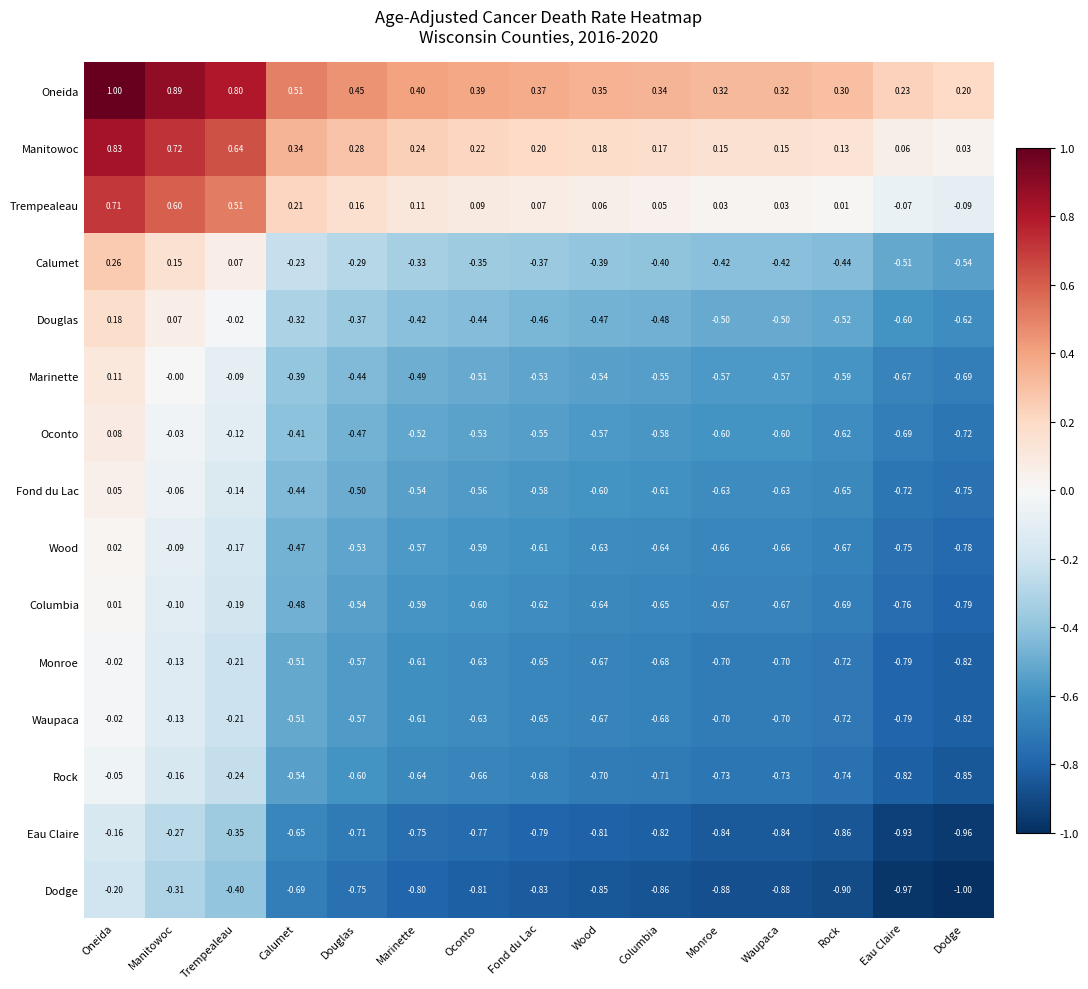

Where does the Oconto series first go above 0?

Oneida